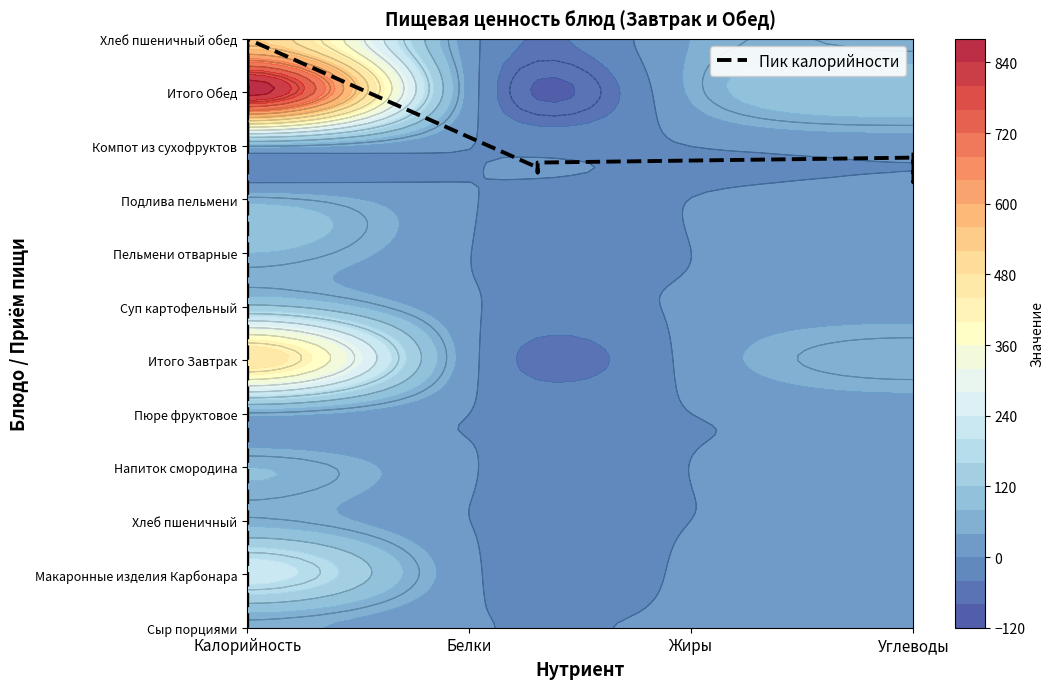

What is the total value across all series at Суп картофельный?

1332.9